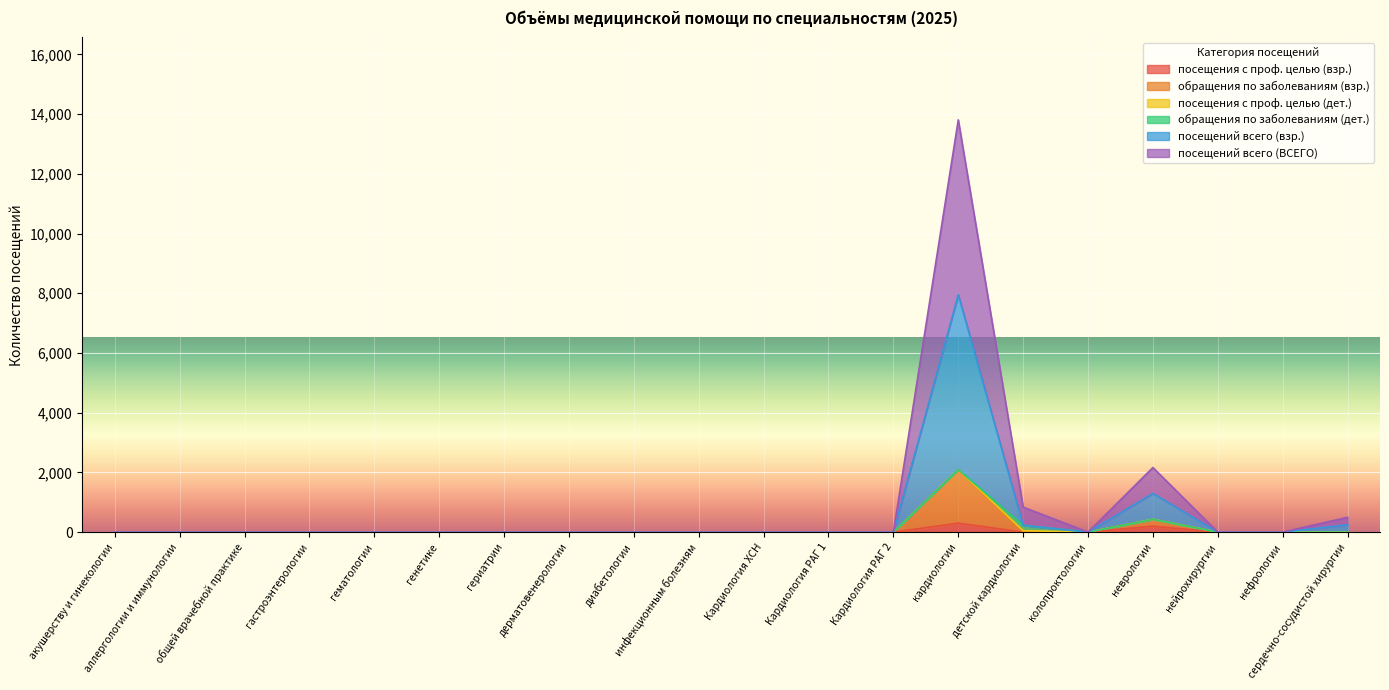

At how many categories does at least one series exceed 2379?

1